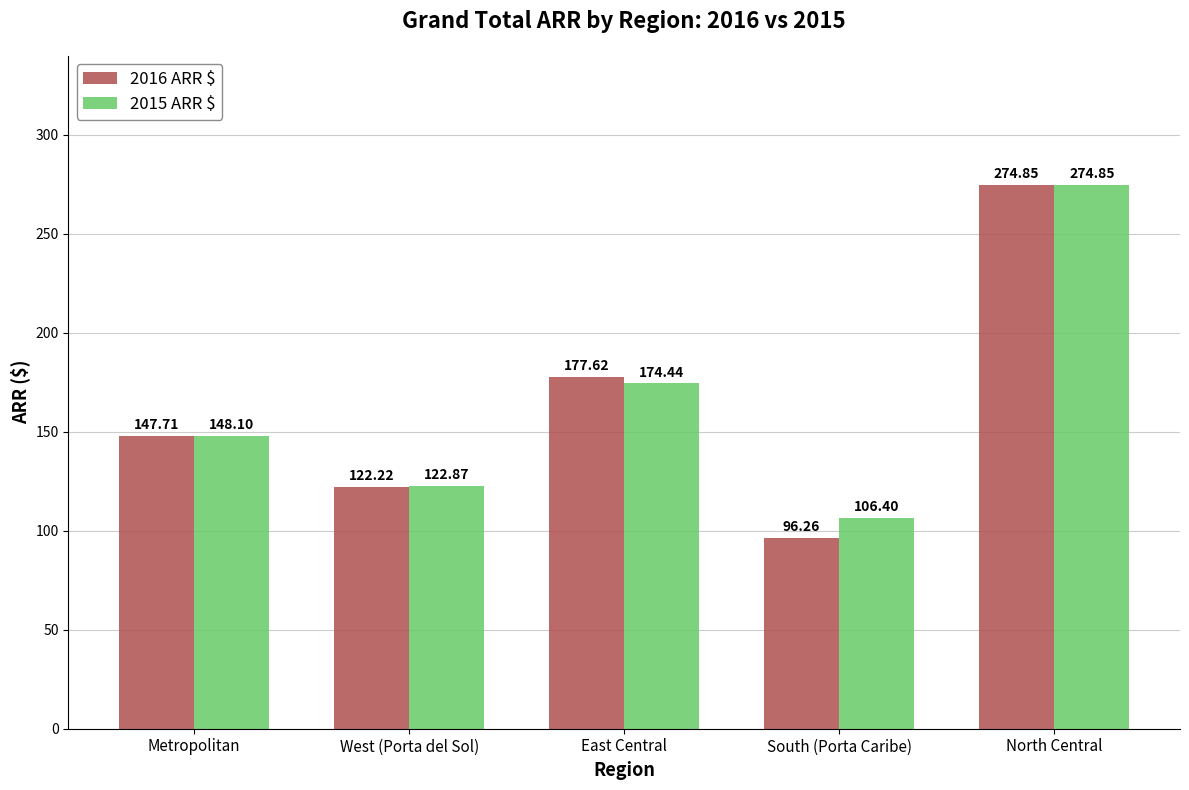

The value of 2016 ARR $ at Metropolitan is 147.7. True or false?

True